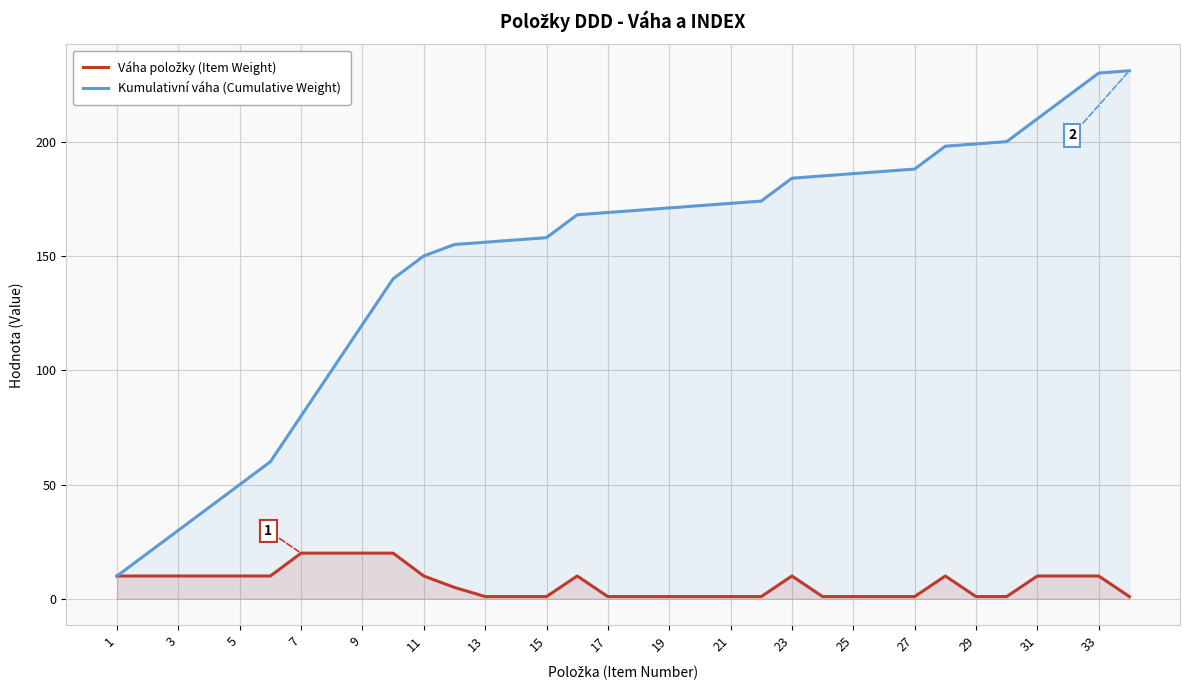

True or false: Kumulativní váha (Cumulative Weight) and Váha položky (Item Weight) cross at least once.

False